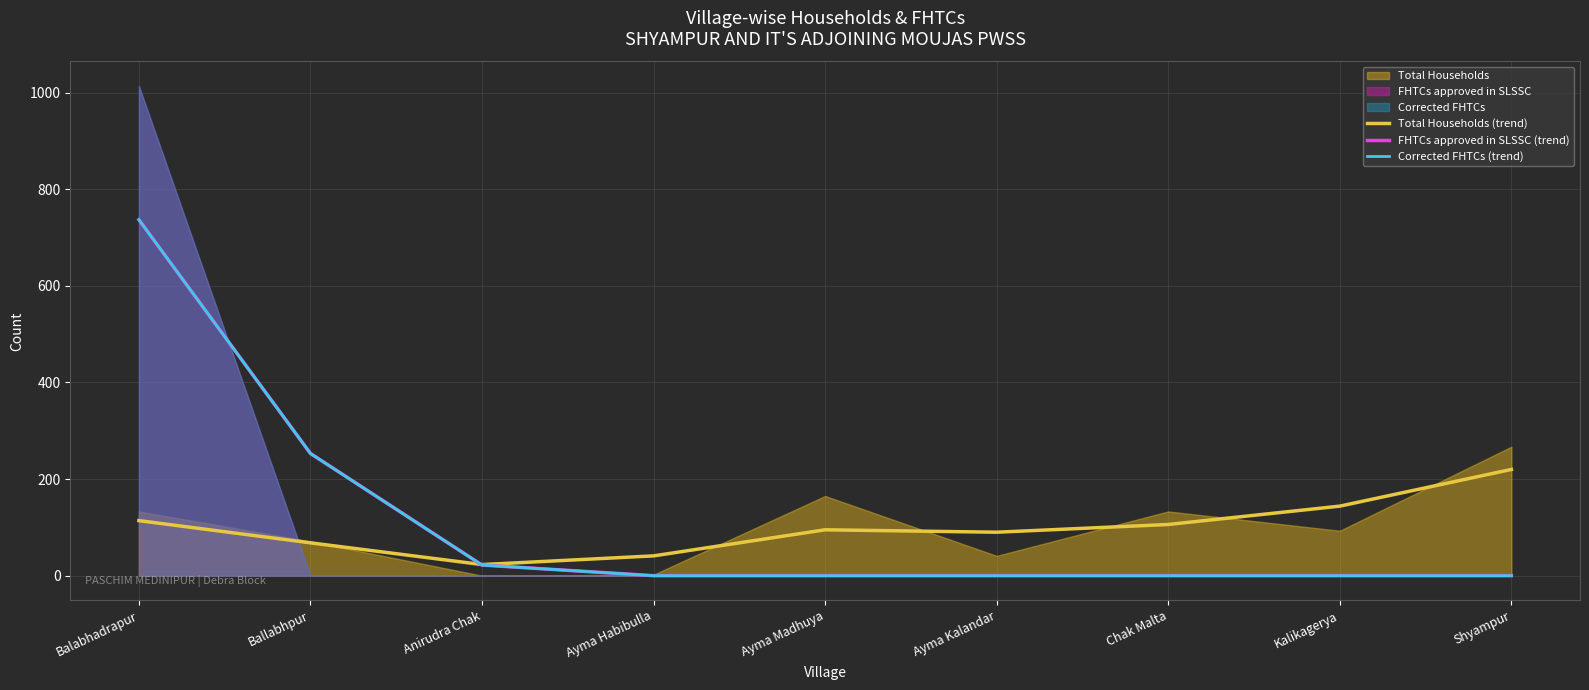

How many lines are shown in the chart?

3